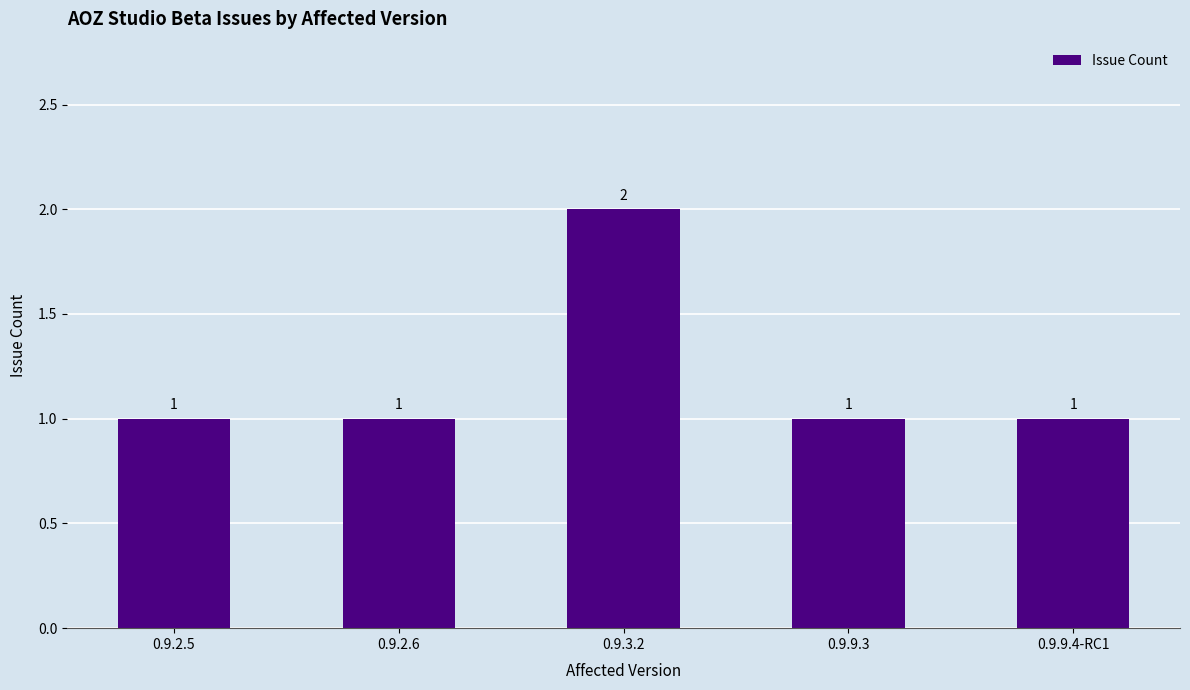

What is the label of the 5th bar from the right?

0.9.2.5